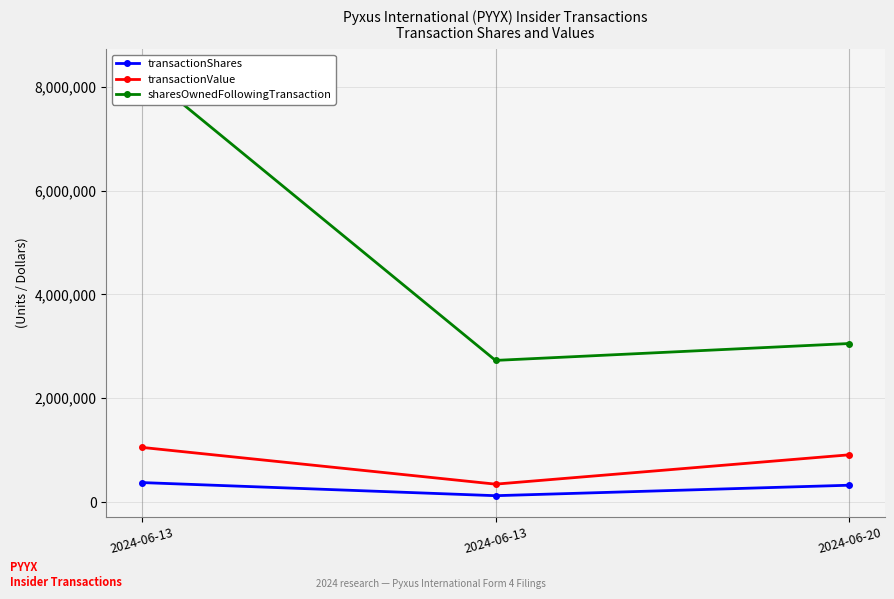

What is the maximum value for sharesOwnedFollowingTransaction?

8315159